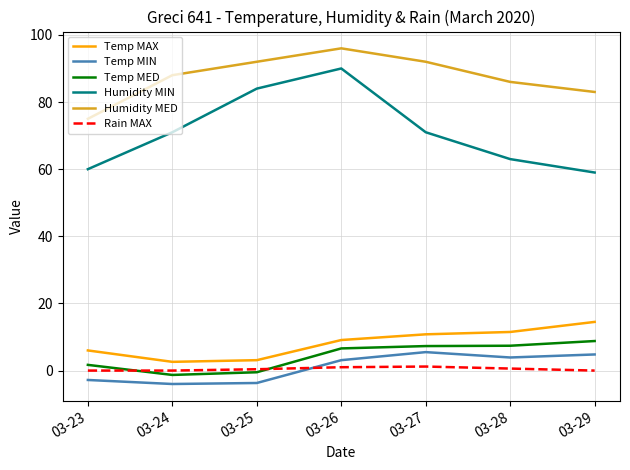

Between 03-23 and 03-27, which series saw the biggest shift?

Humidity MED